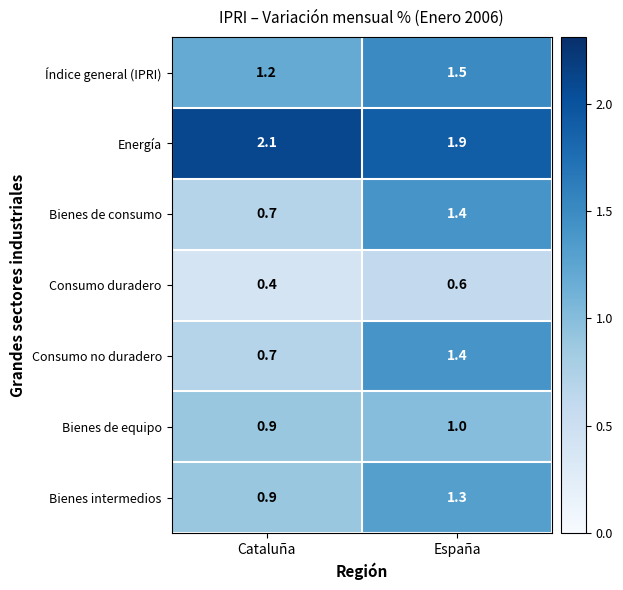

Which category has the highest value across all series?

Cataluña